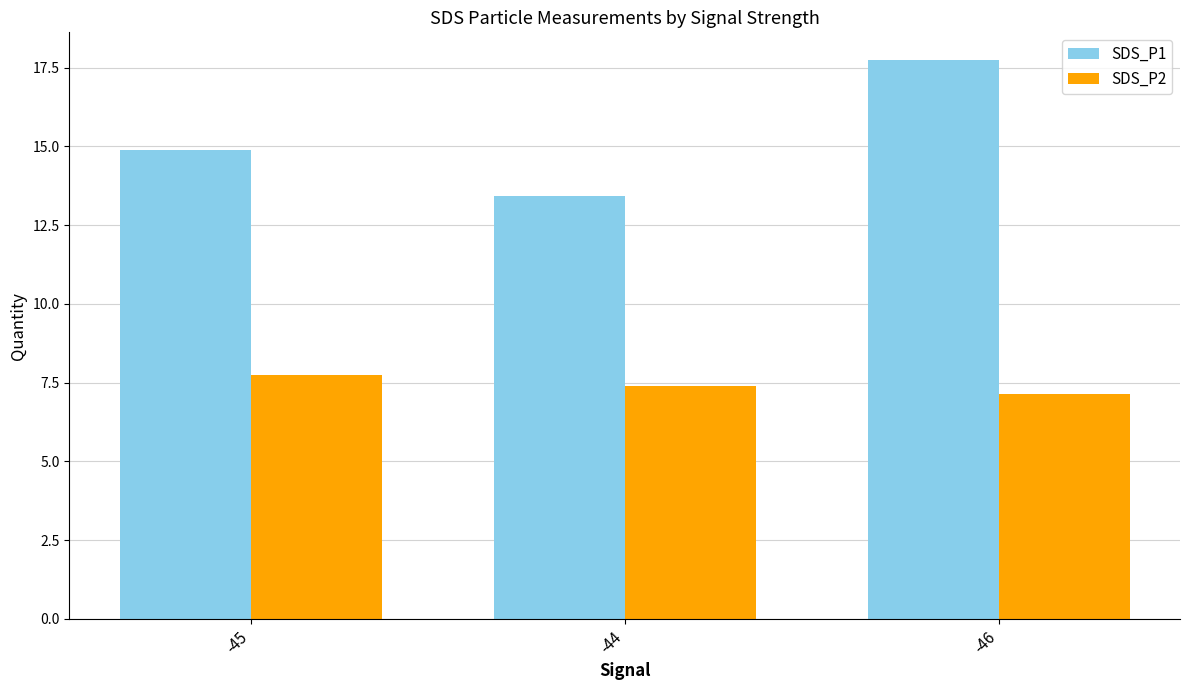

The value of SDS_P1 at -44 is 8.1. True or false?

False